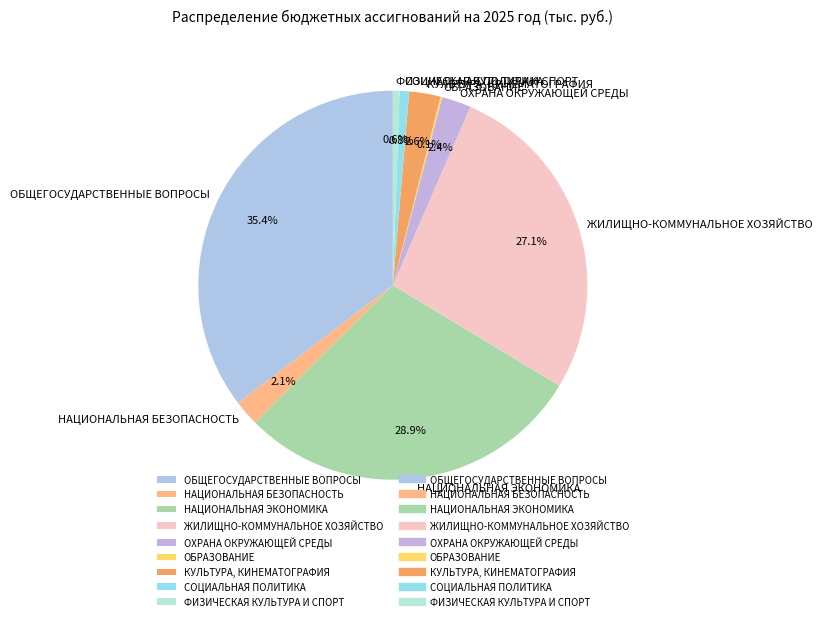

What percentage is the ОБЩЕГОСУДАРСТВЕННЫЕ ВОПРОСЫ slice, to the nearest percent?

35%